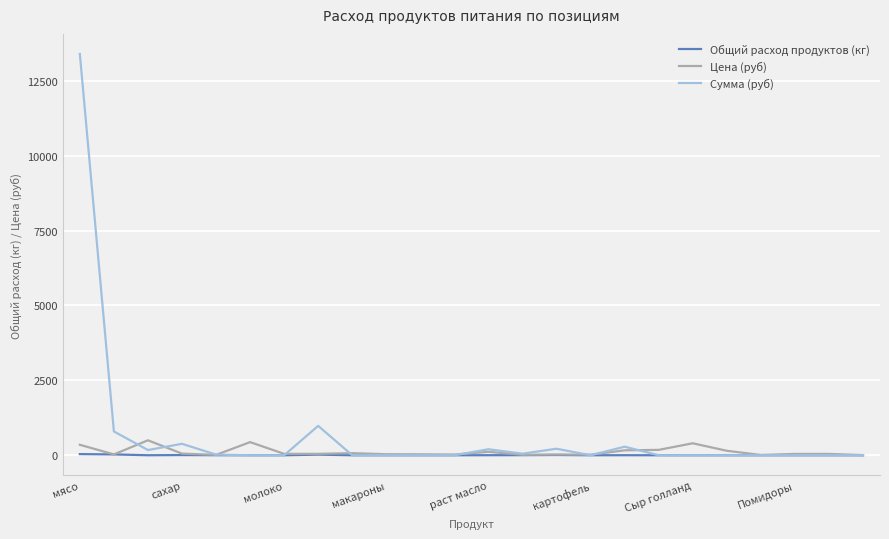

What is the maximum value for Цена (руб)?

500.0